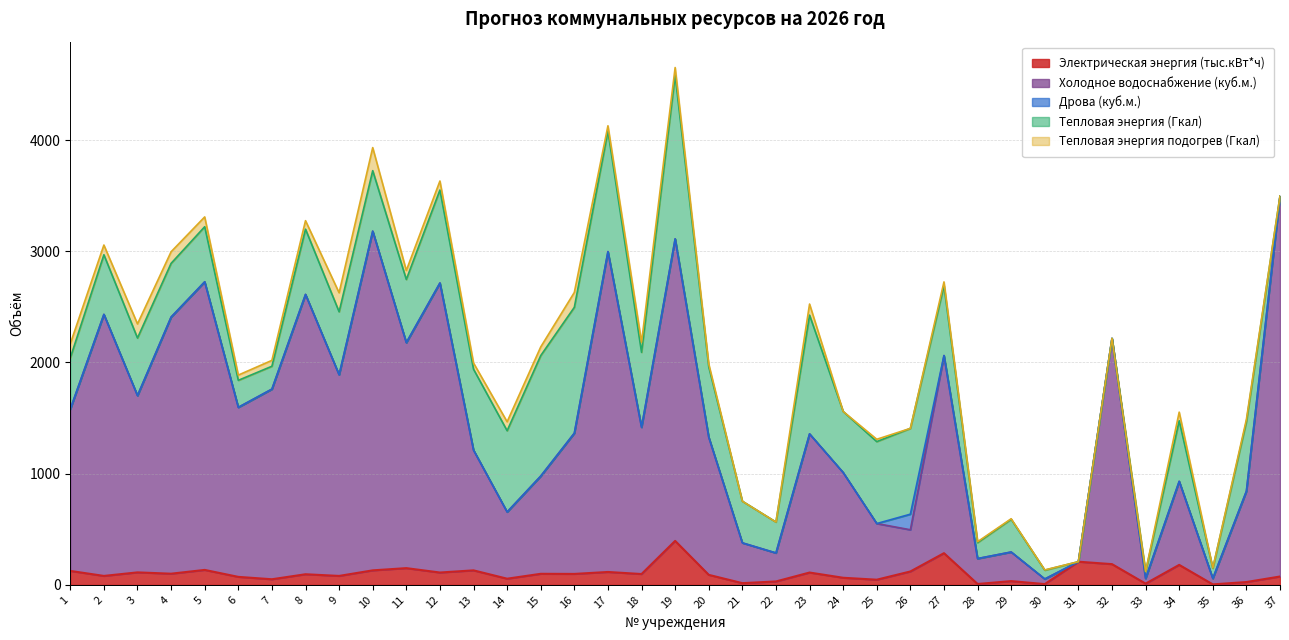

What is the sum of all Электрическая энергия (тыс.кВт*ч) values?

3721.1